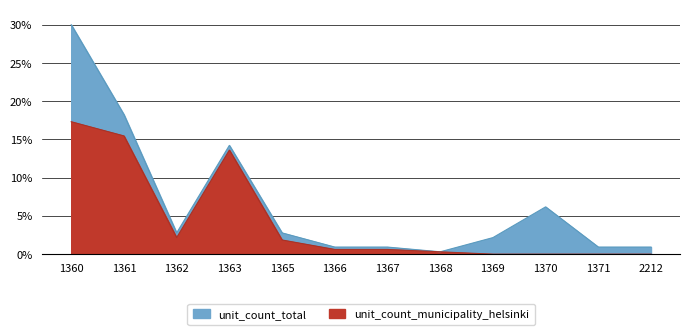

Which series has the widest spread of values?

unit_count_total